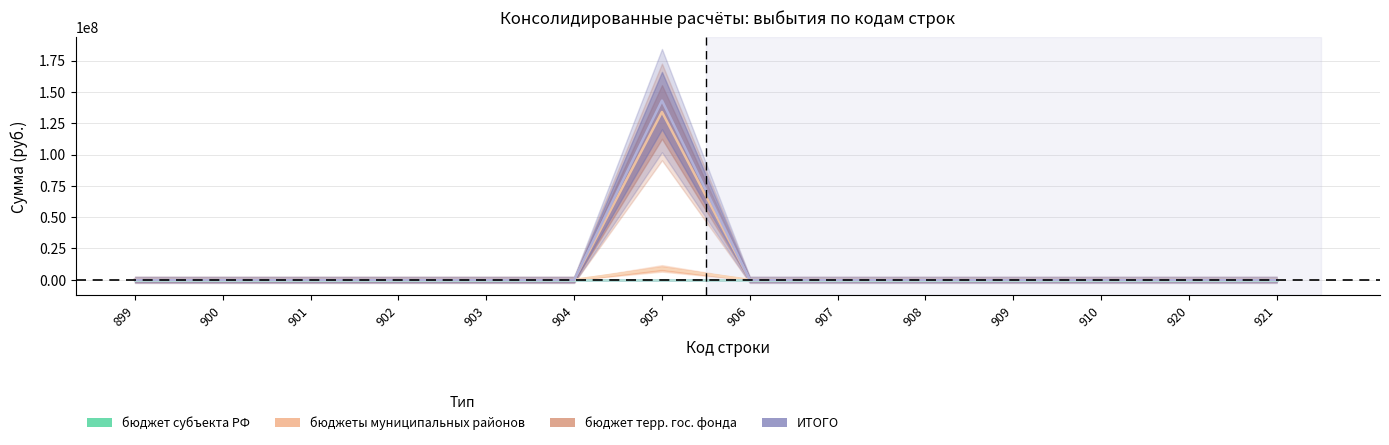

Which series has the largest total across all categories?

ИТОГО